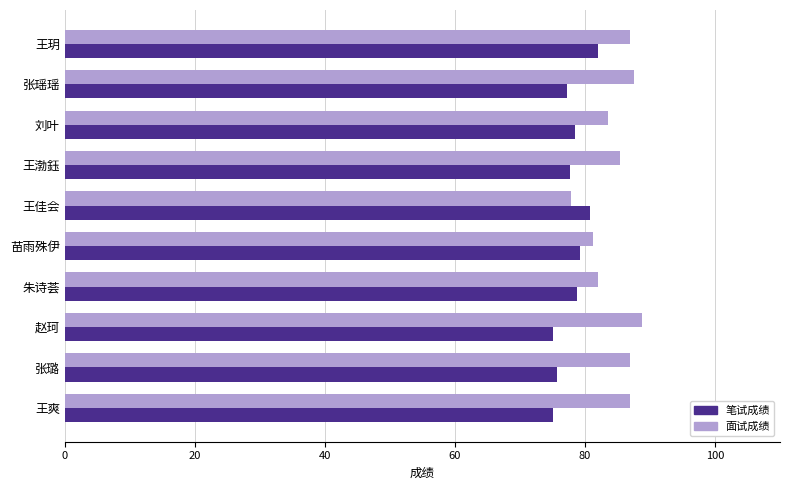

Which series has the largest total across all categories?

面试成绩